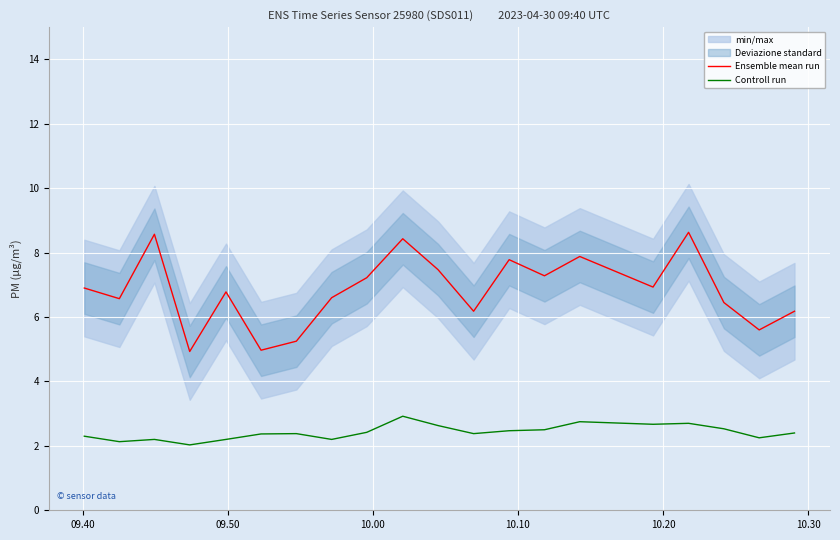

True or false: Ensemble mean run and Controll run intersect in this chart.

False